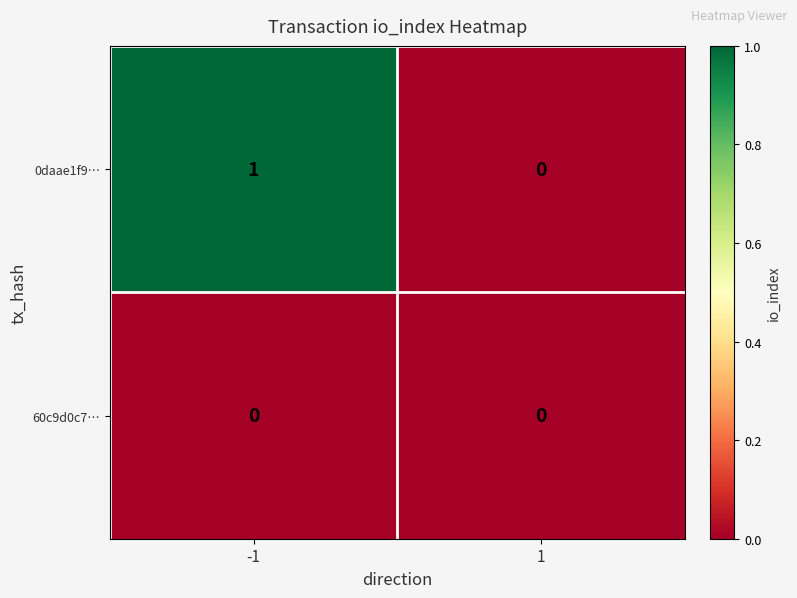

How many data points does each series have?

2